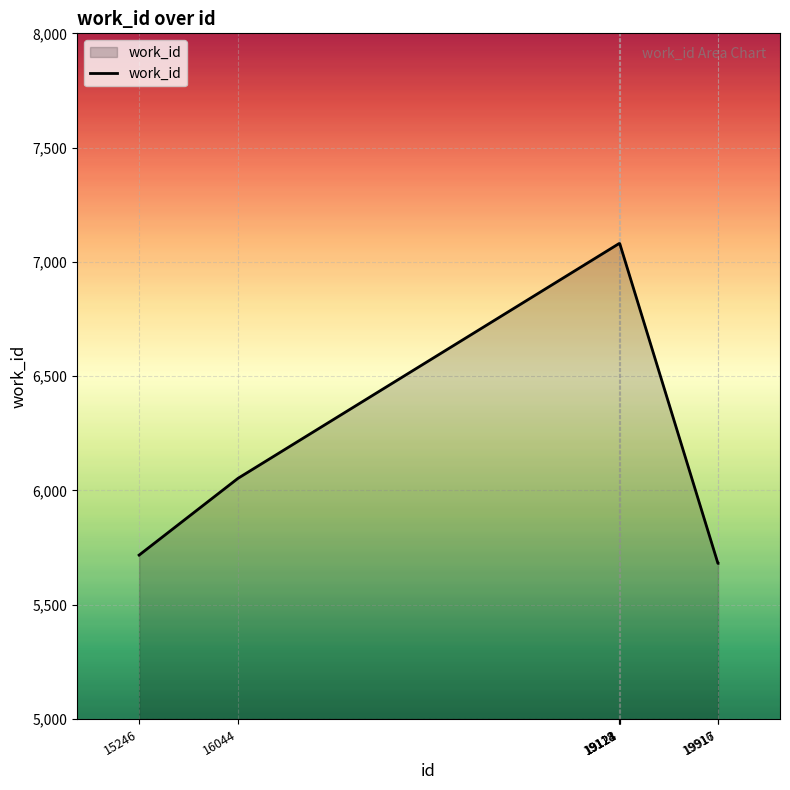

What is the smallest value displayed?

5681